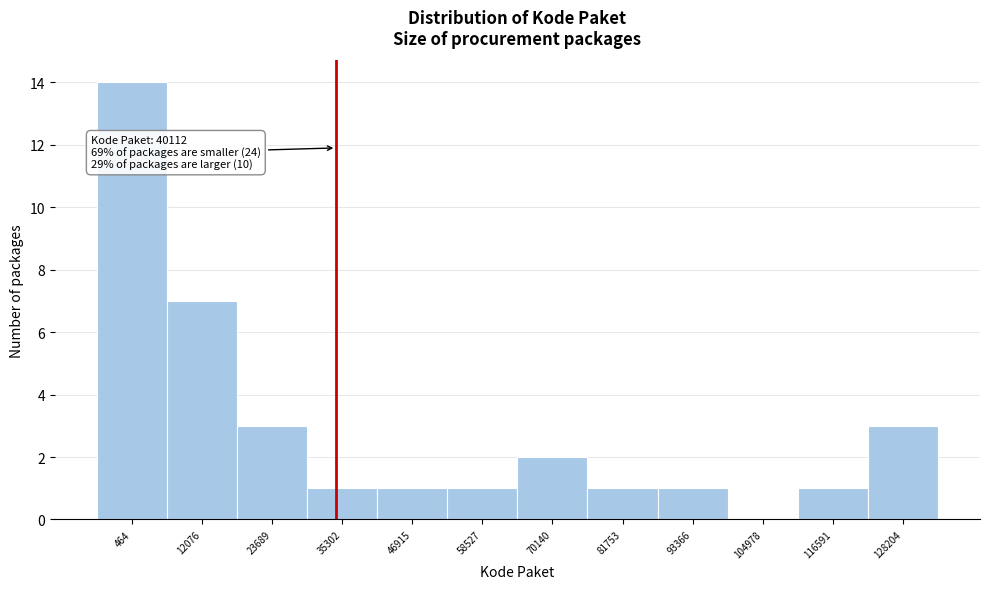

Reading left to right, extract all data points from this chart.

464=14	12076=7	23689=3	35302=1	46915=1	58527=1	70140=2	81753=1	93366=1	104978=0	116591=1	128204=3